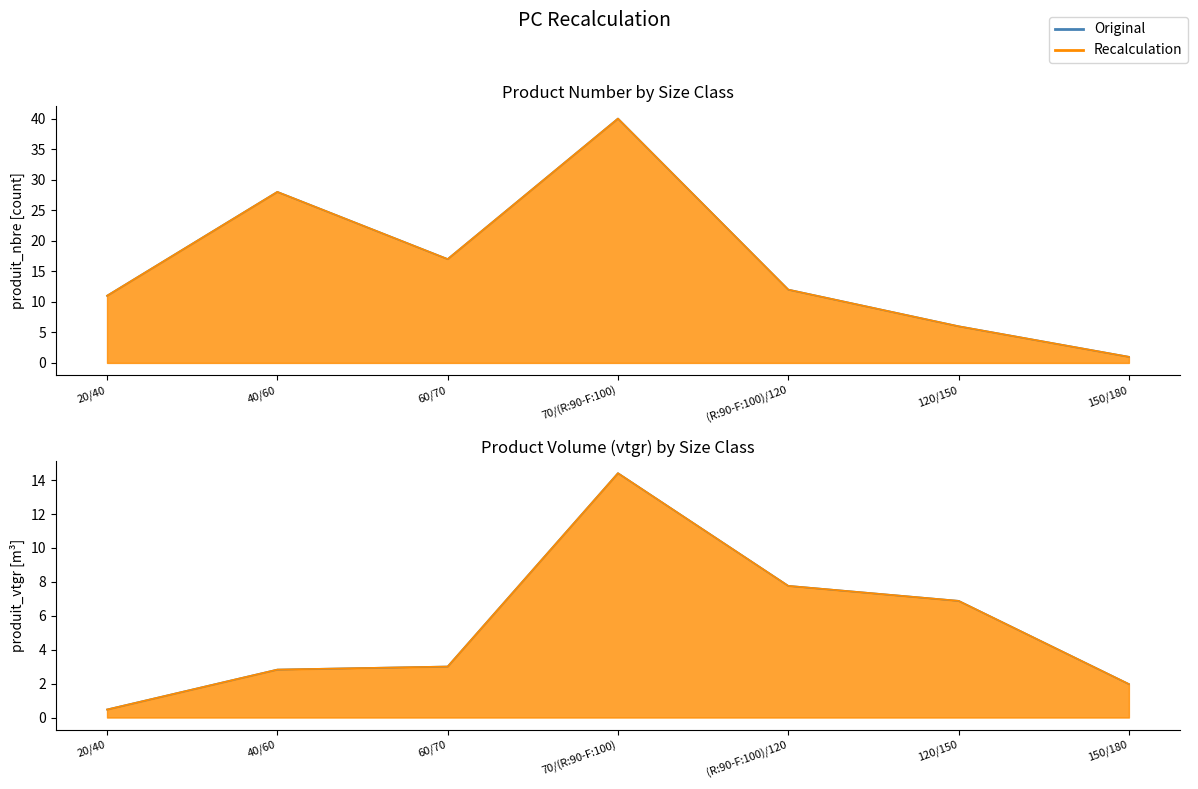

In Original, how many points are higher than both neighbors (excluding endpoints)?

1